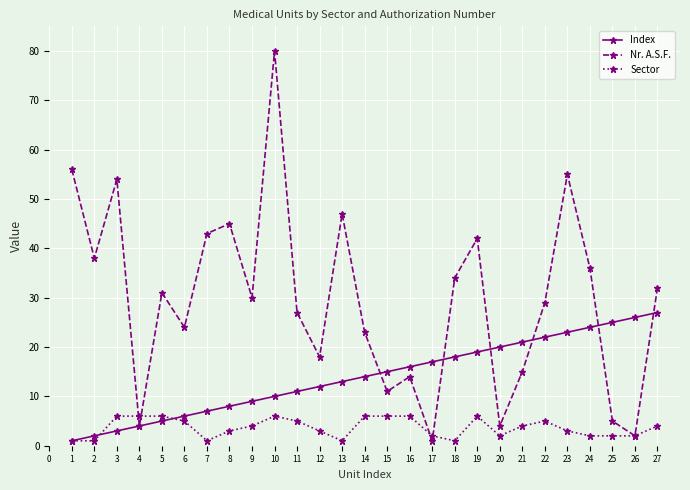

Which series has the largest total across all categories?

Nr. A.S.F.